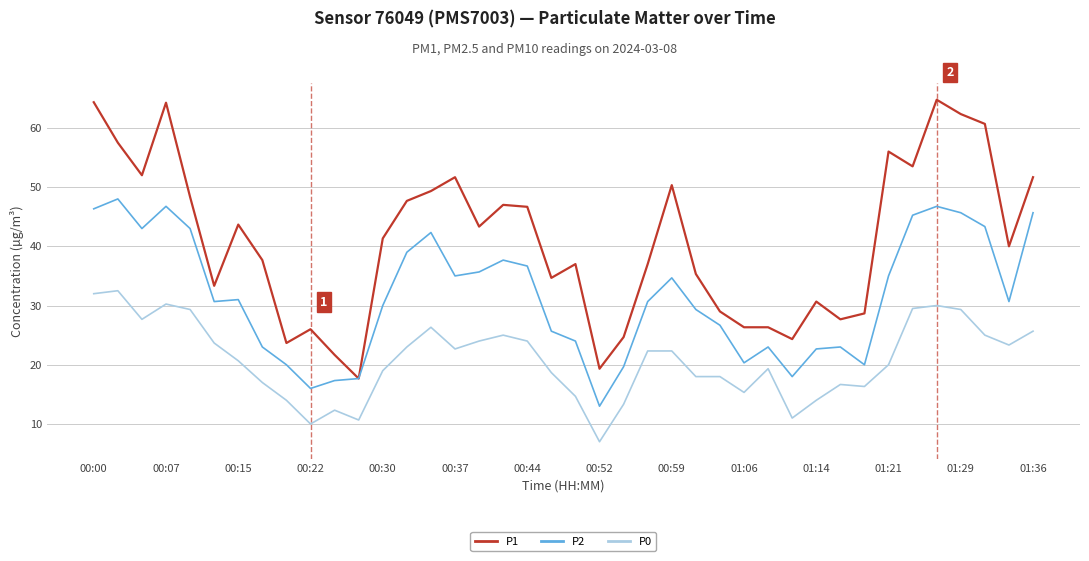

Is this an area chart (filled region under the line)?

No